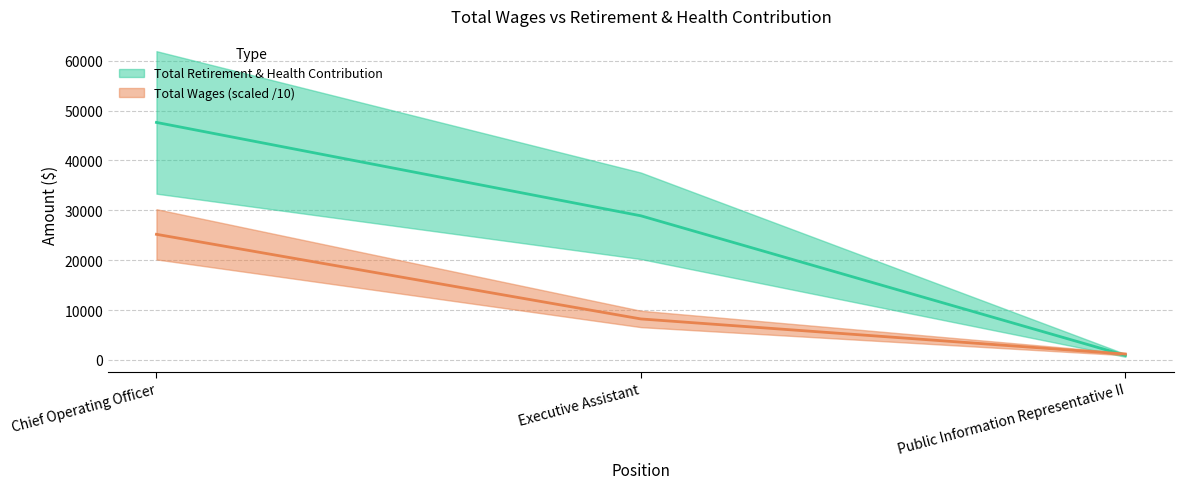

True or false: the data shows 358 at Public Information Representative II.

False